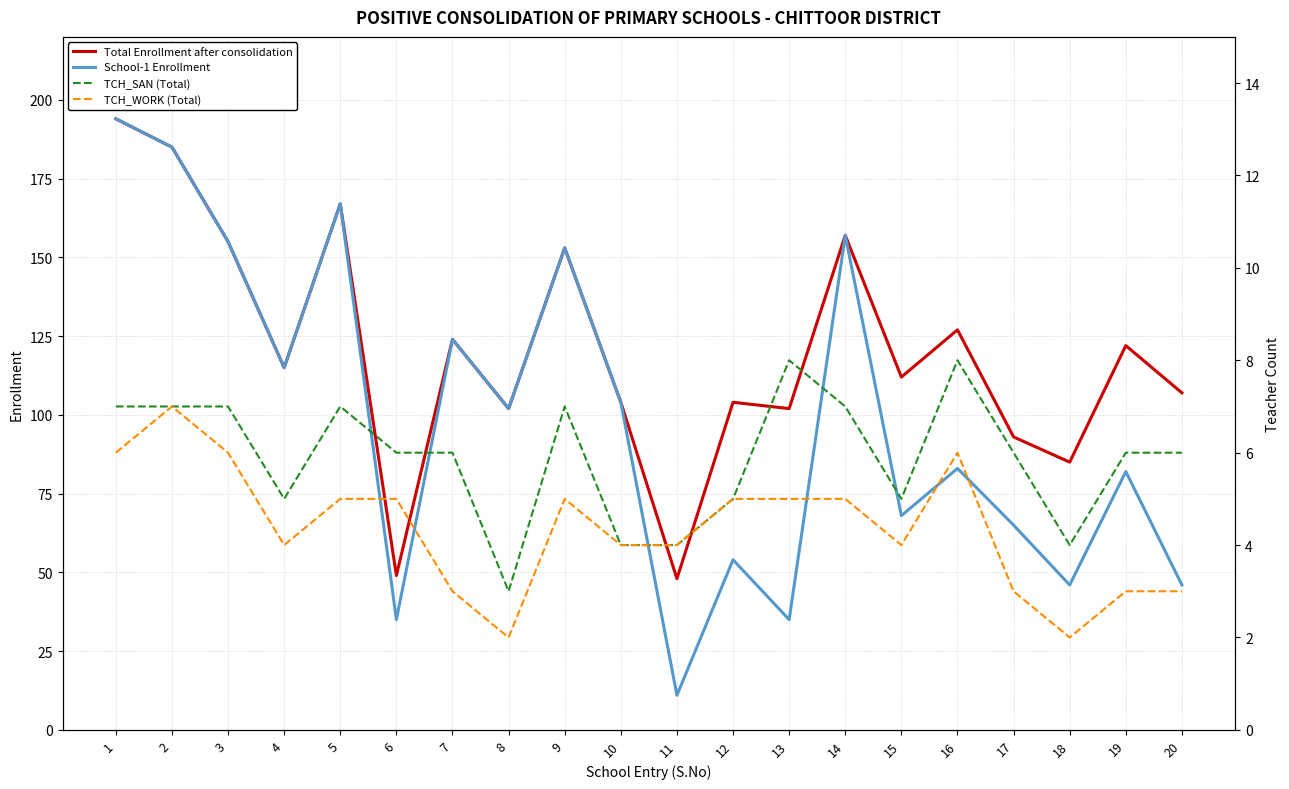

How many series are shown in this chart?

4